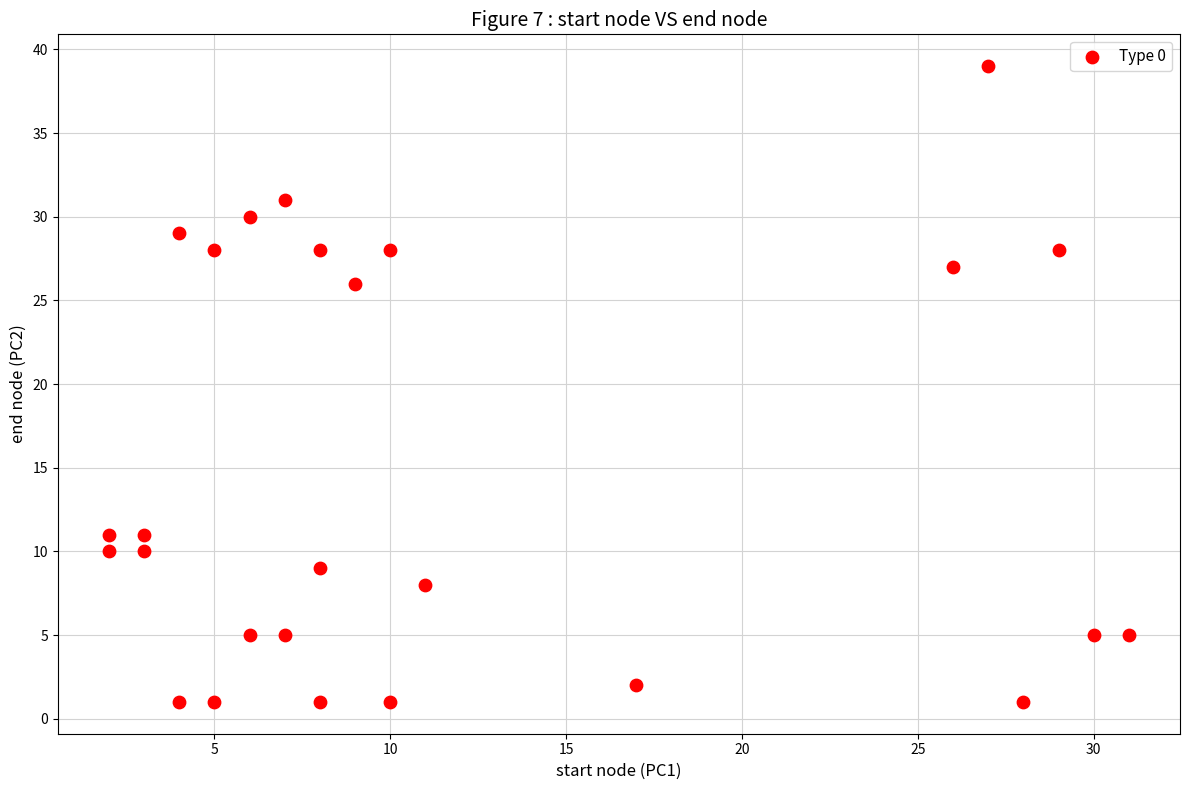

What Y value in the scatter plot is closest to 20?

26